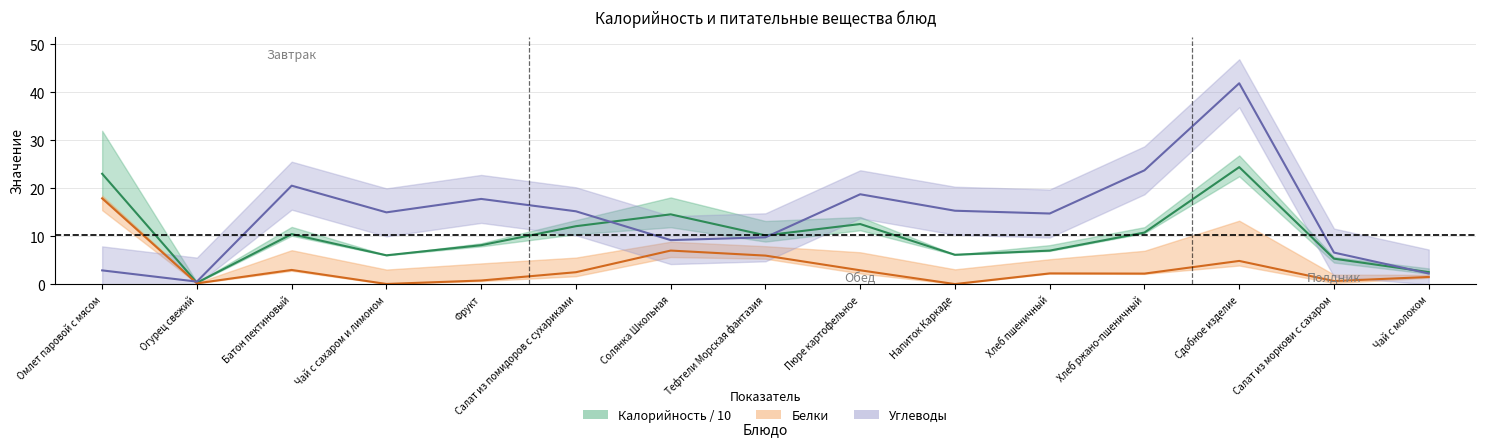

Where is the first local maximum for Калорийность?

Батон пектиновый